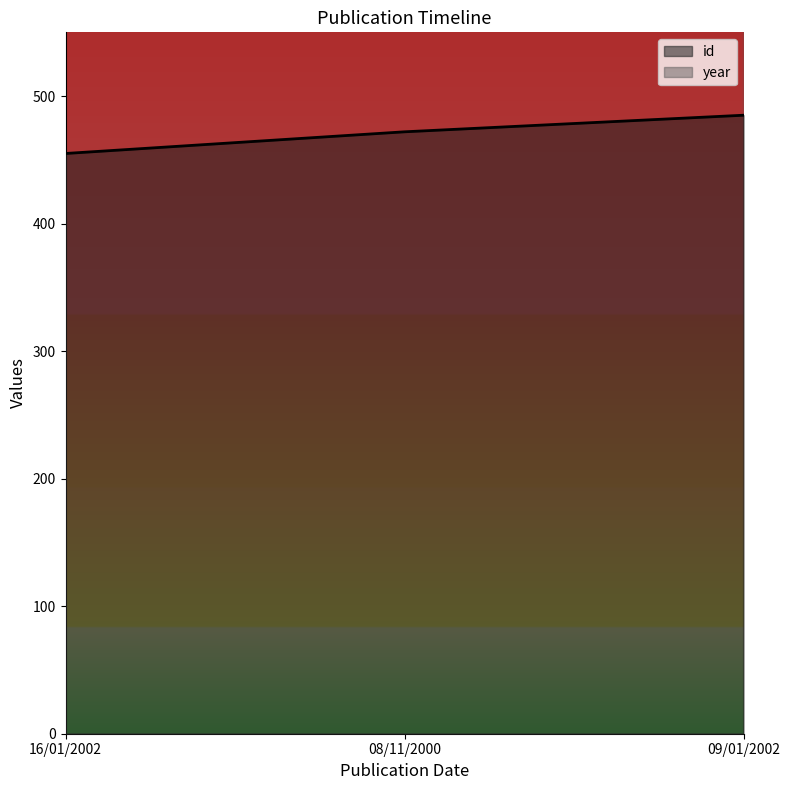

What is the difference between the second highest and minimum values in the id series?

17